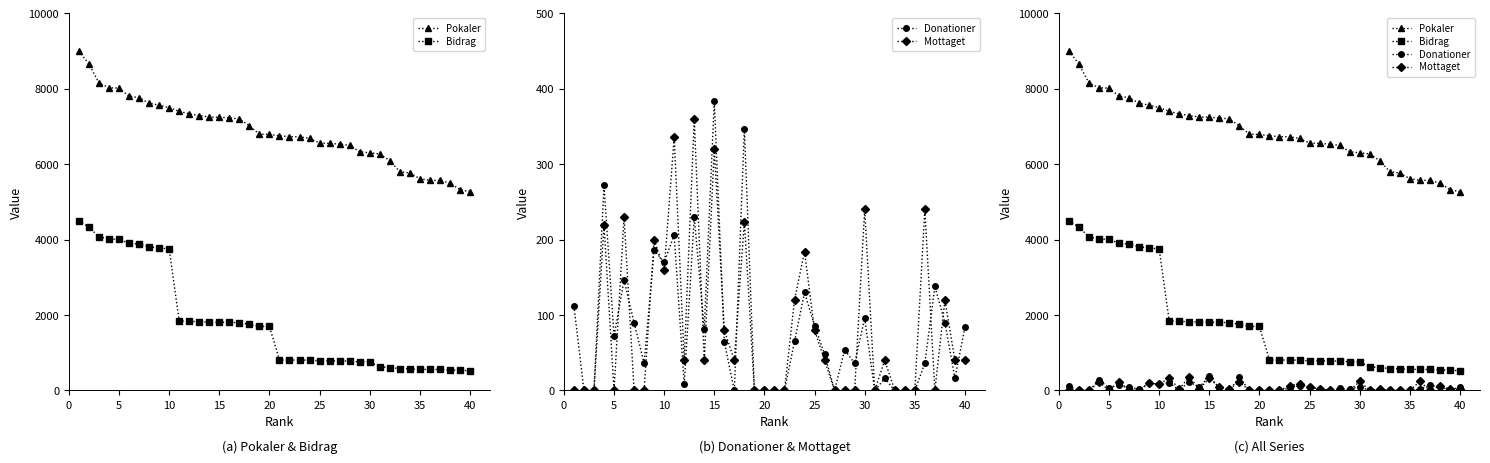

What is the highest value of the Bidrag series?

4500